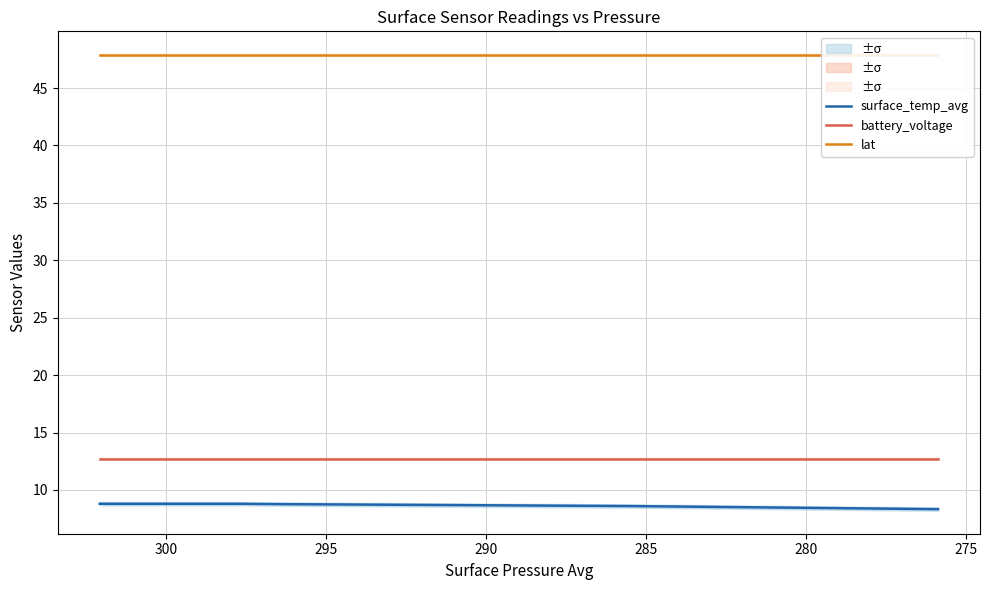

True or false: surface_temp_avg and battery_voltage intersect in this chart.

False